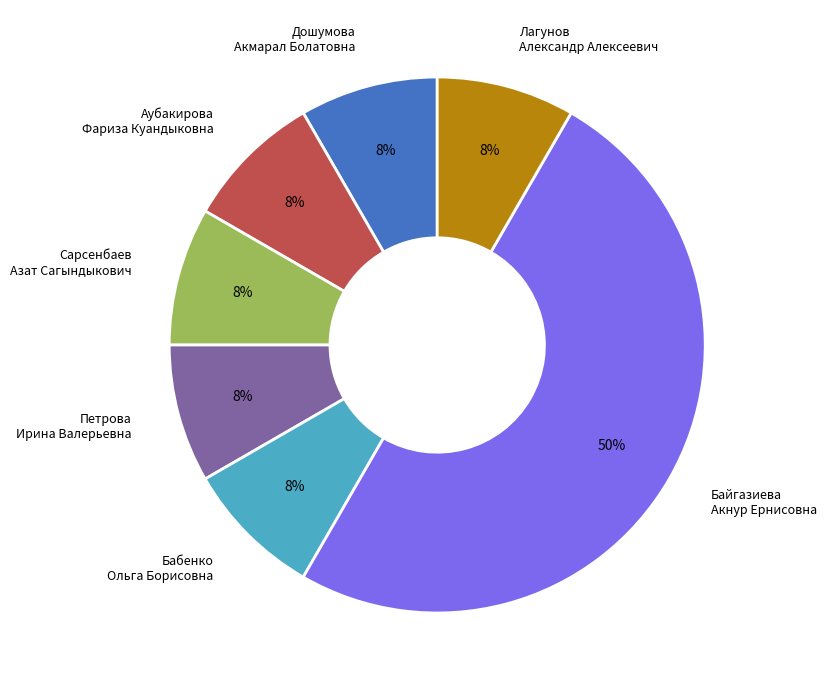

Which category has the biggest portion of the pie?

Байгазиева Акнур Ернисовна